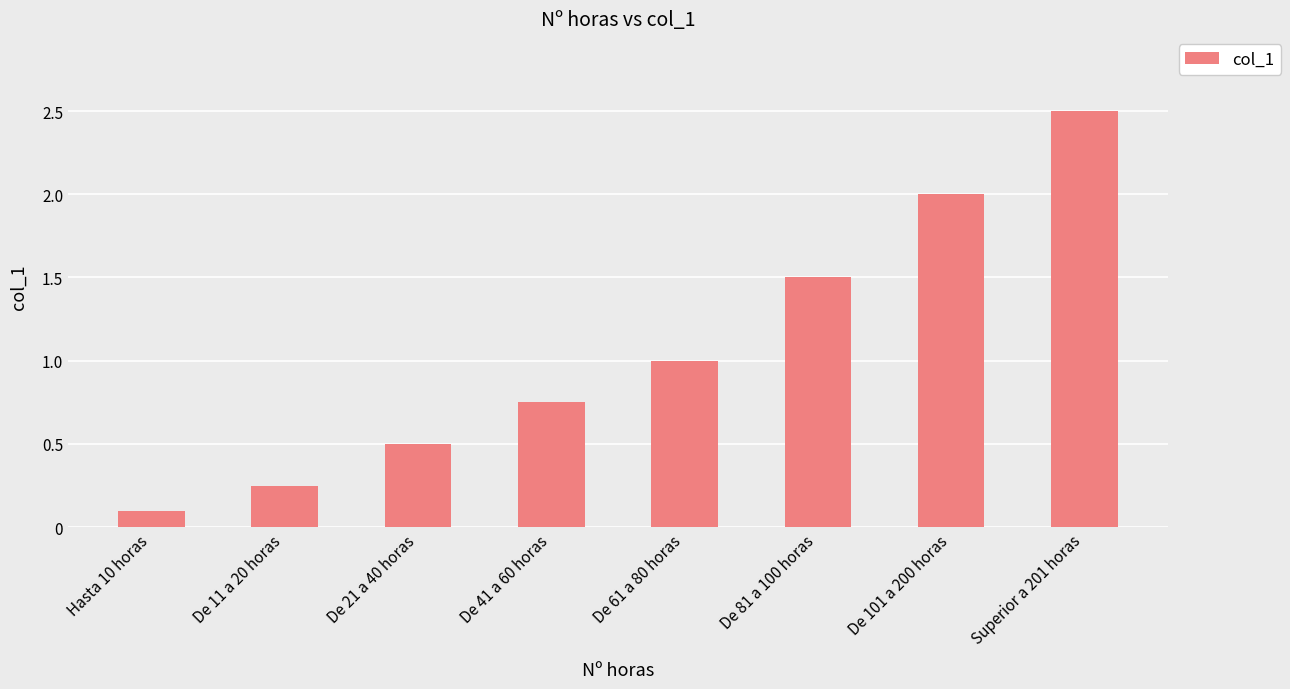

What value does the data have at De 81 a 100 horas?

1.5